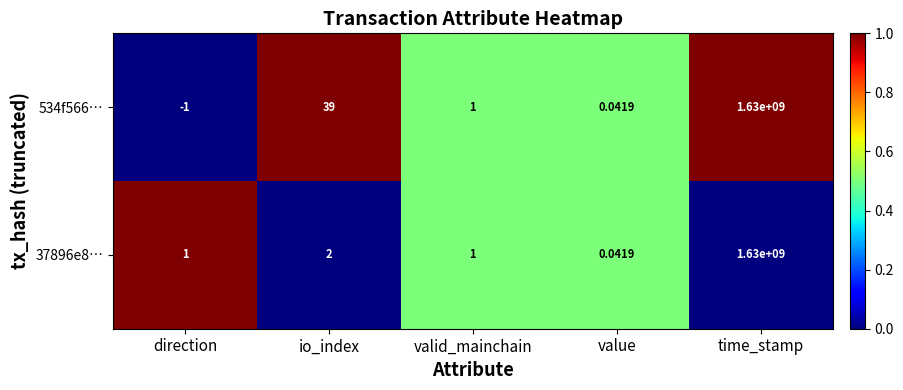

Is the value of 37896e8… at io_index greater than the value of 534f566… at time_stamp?

No